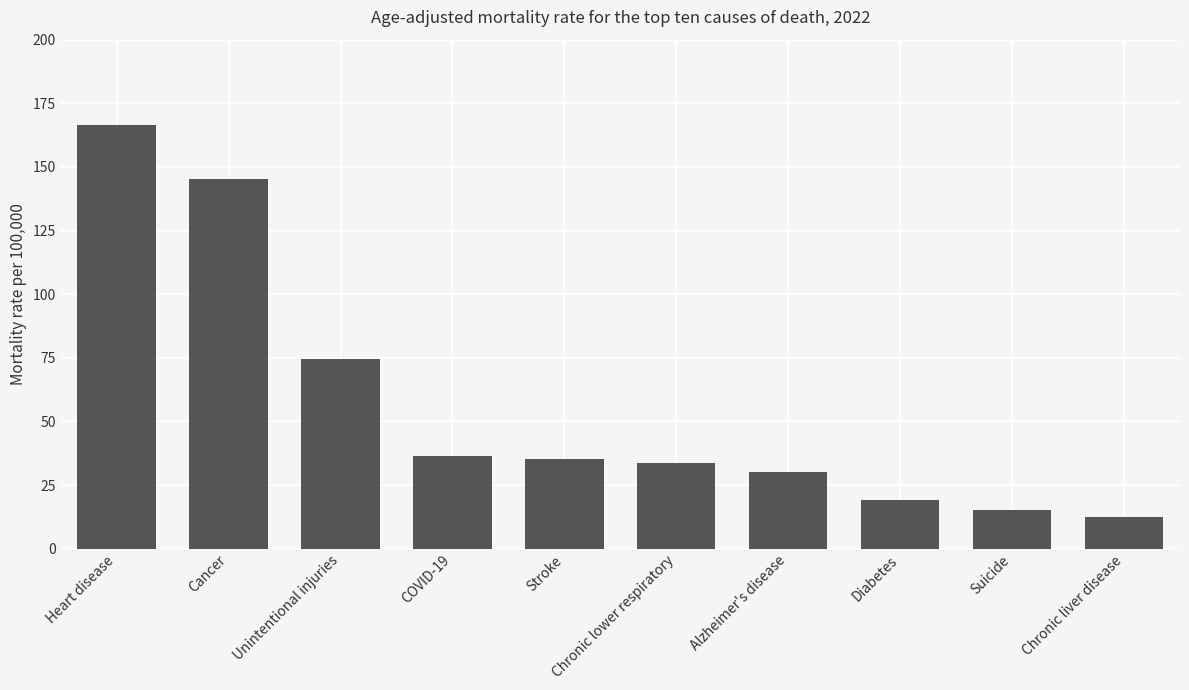

The value at Heart disease is 246.1. True or false?

False